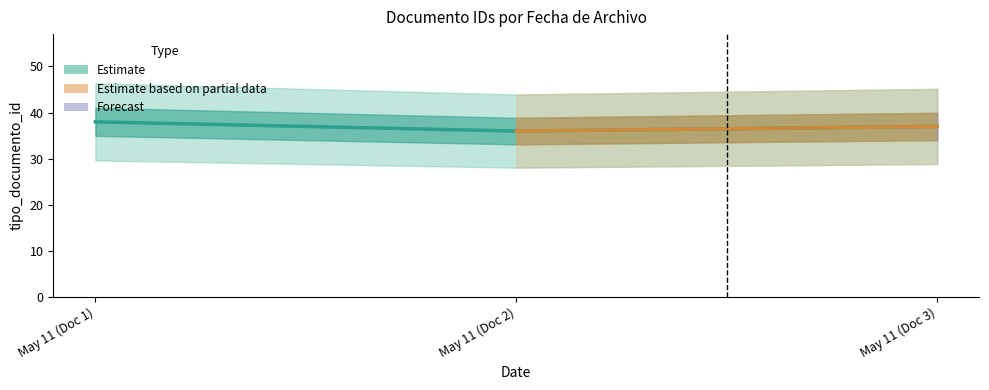

What position from the right is May 11 (Doc 2)?

2